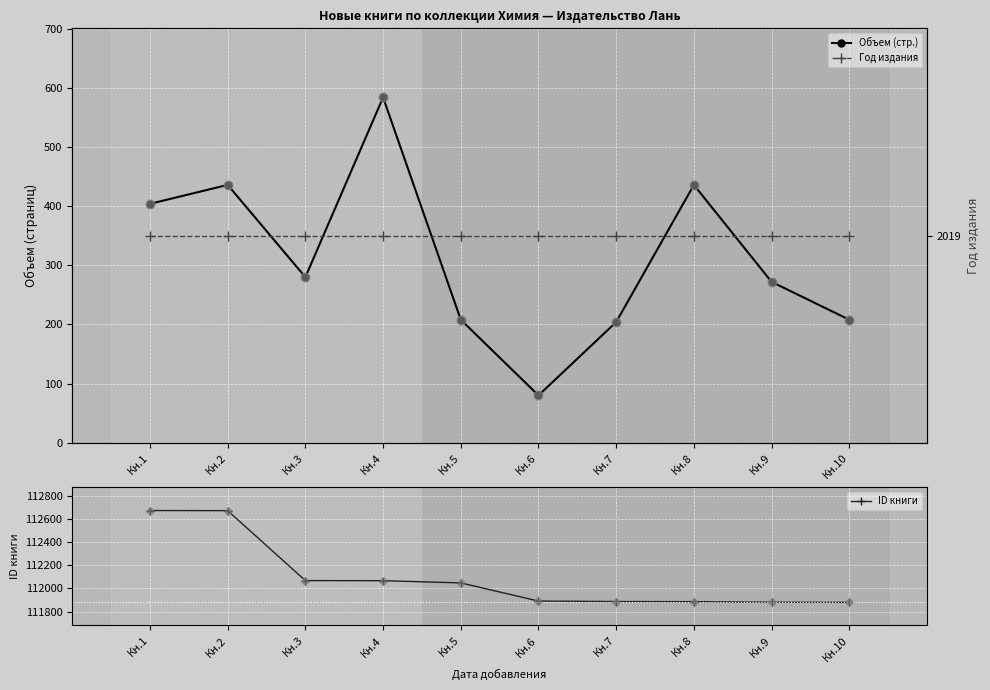

At which category is the sum across all series the highest?

Кн.2